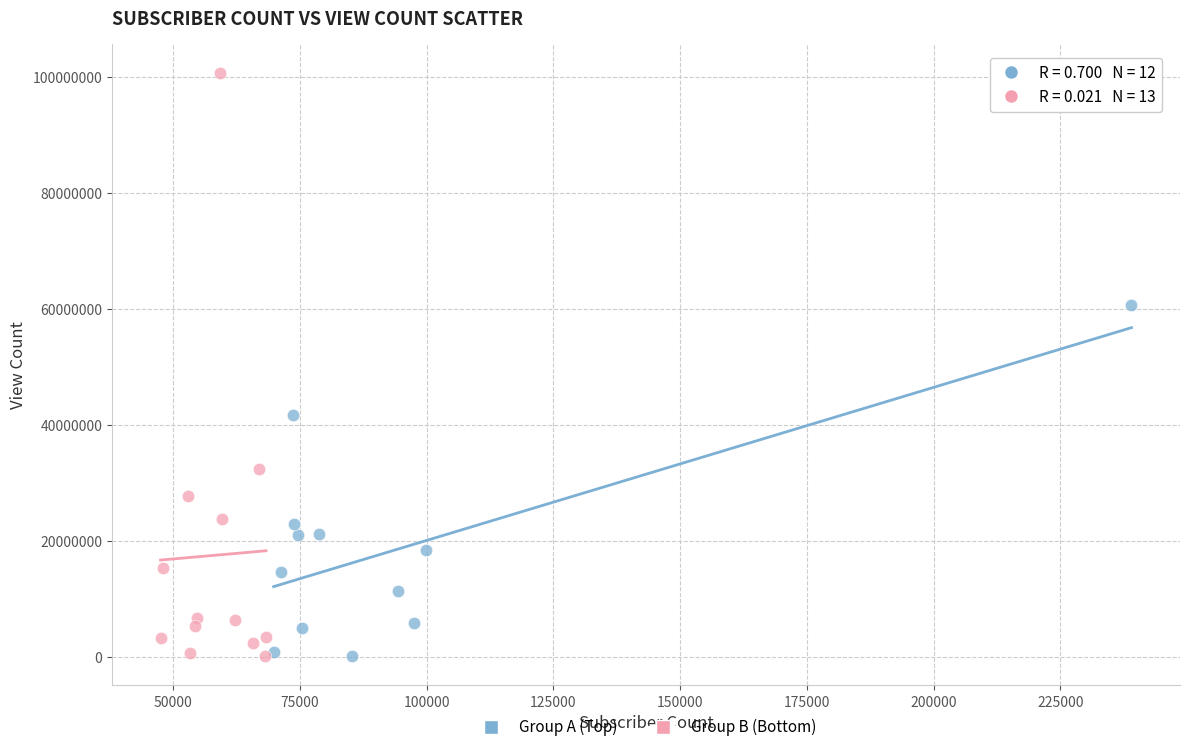

Which series has the widest spread of Y values?

Group B (Bottom)